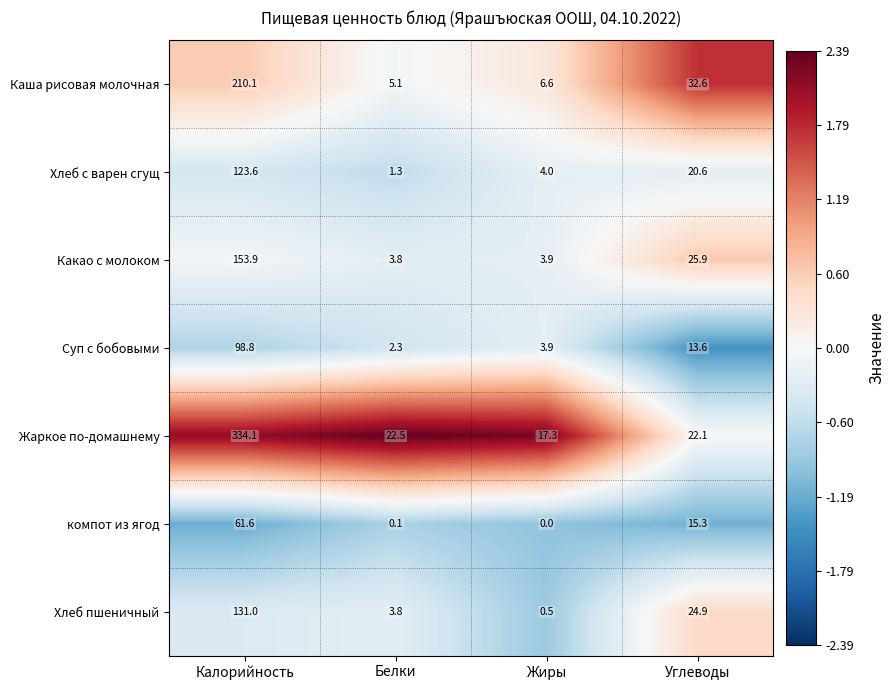

What is the spread (max minus min) of values at Белки?

22.4